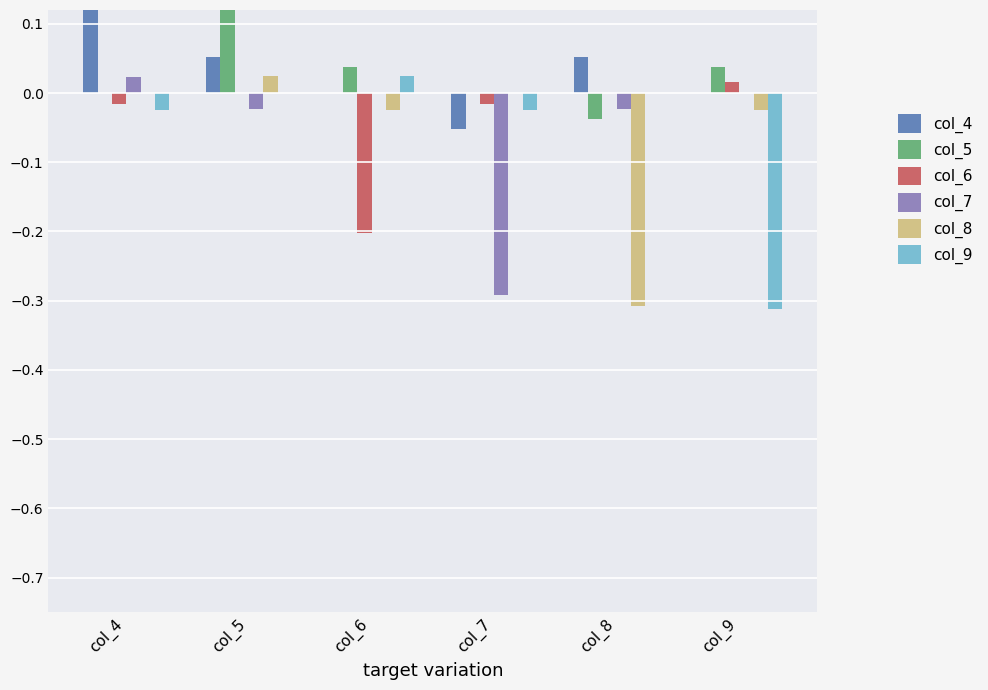

Count the number of data series in this chart.

6